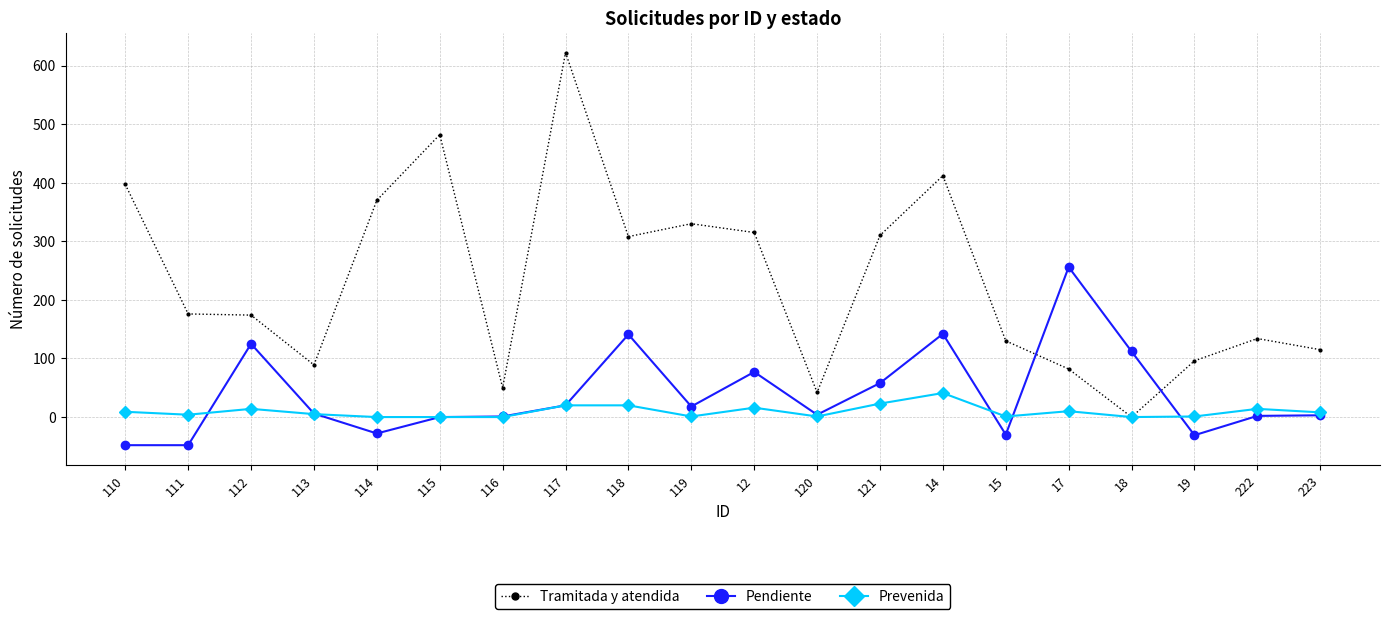

Which series has the largest range (max minus min)?

Tramitada y atendida